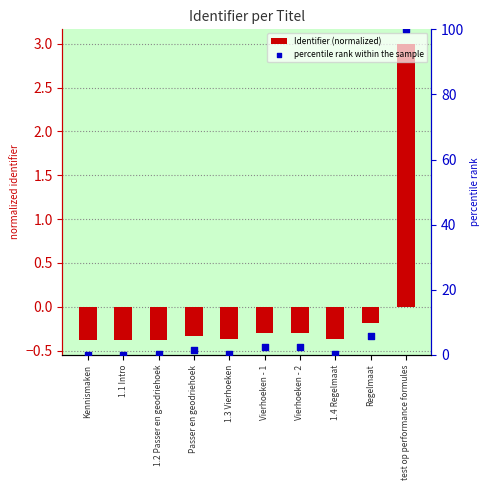

Which series has the largest total across all categories?

percentile rank within the sample